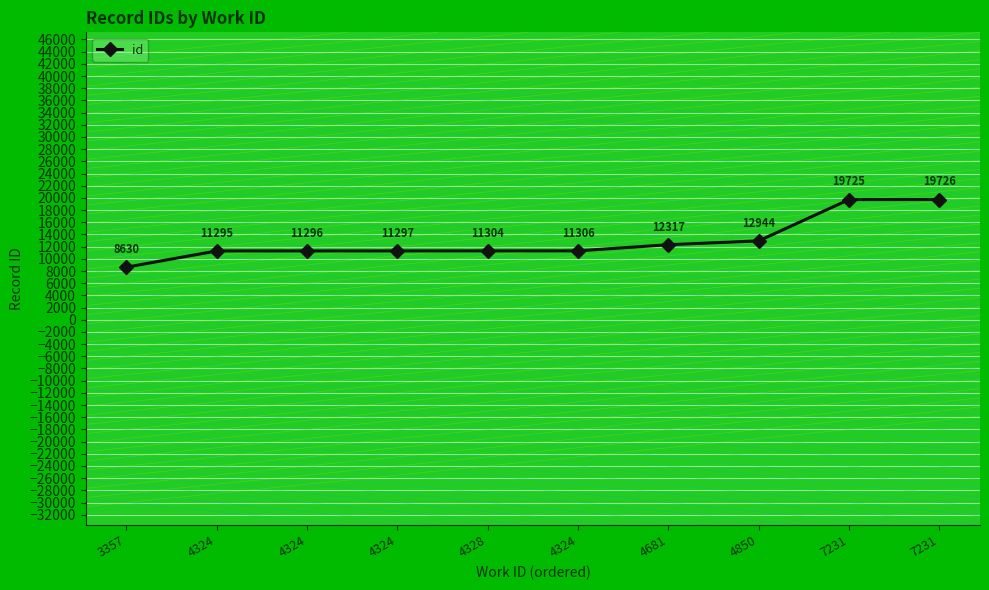

Which has a higher value, 4850 or 4328?

4850